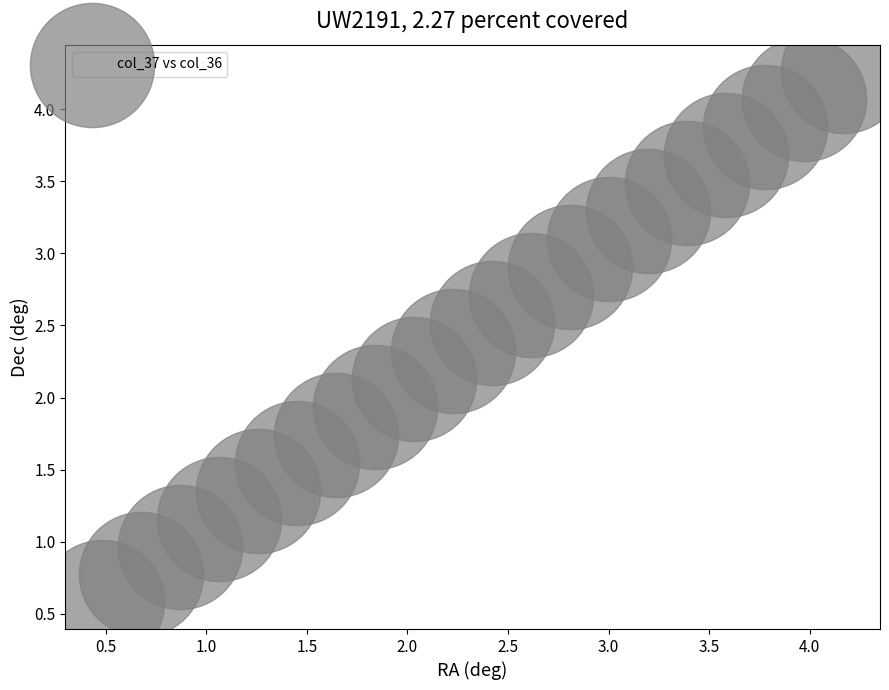

What is the range of Y values (max minus min)?

3.7